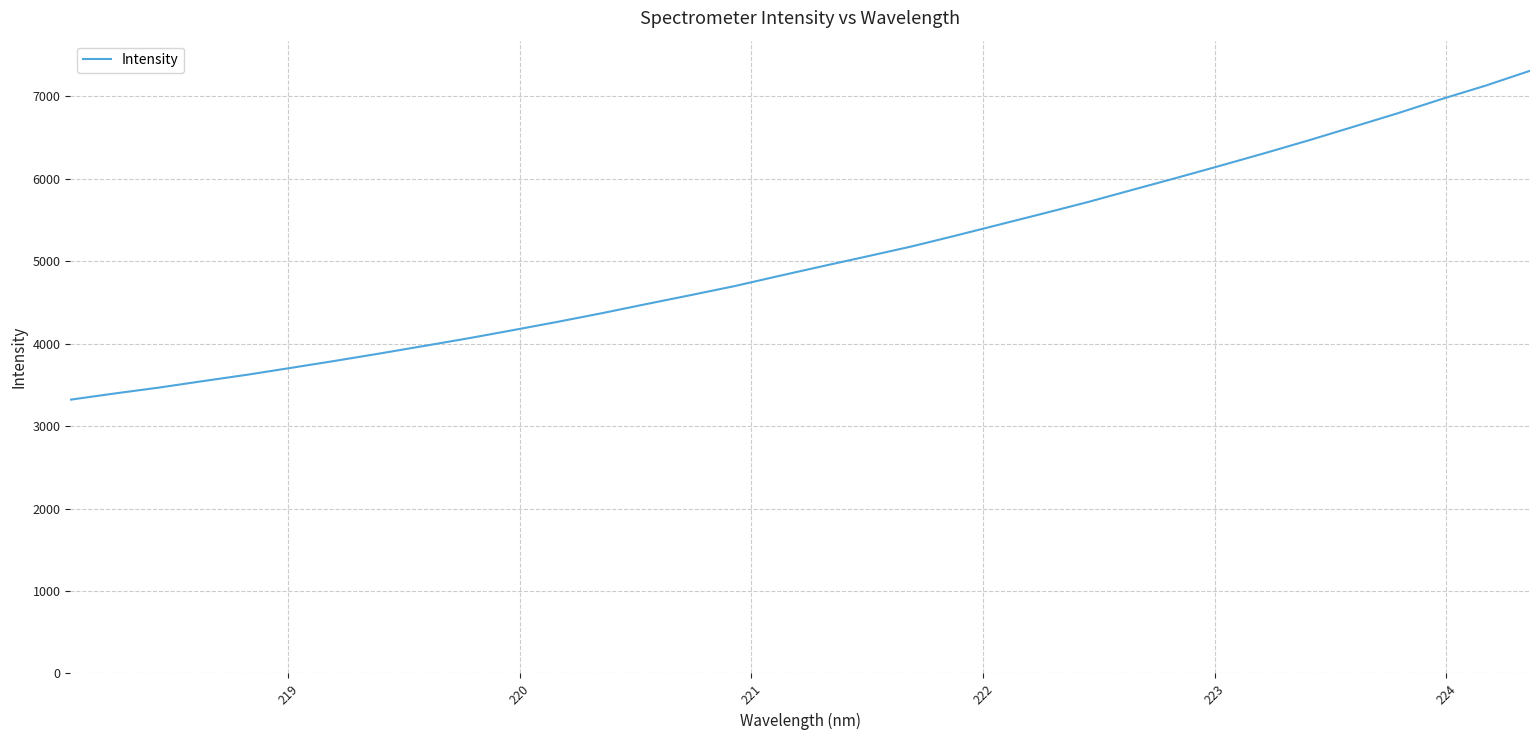

What is the difference between the maximum and minimum values?

3988.3